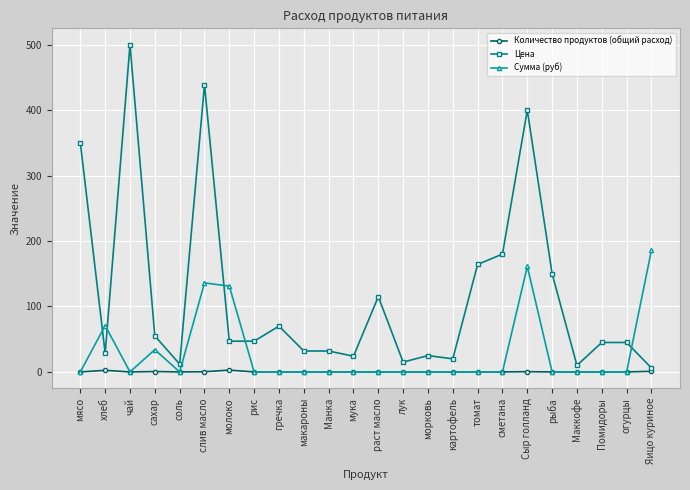

At which category does Сумма (руб) reach its first local peak?

хлеб